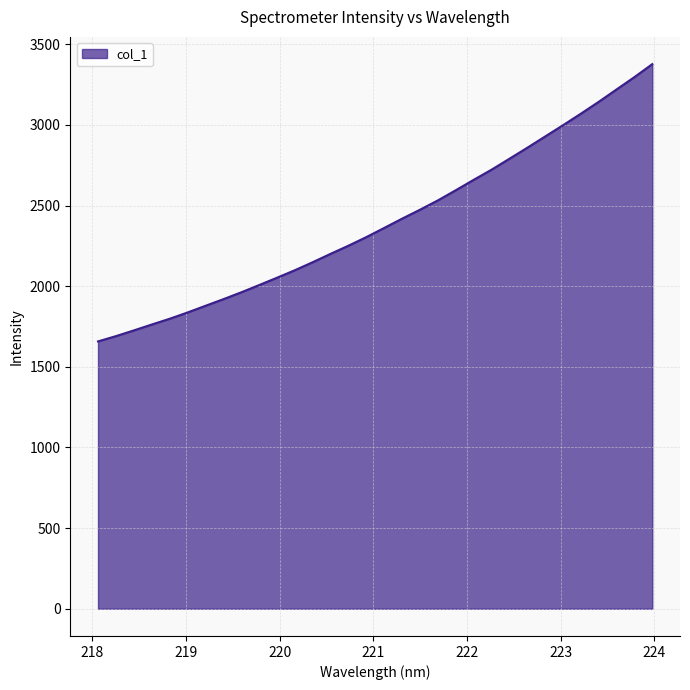

What is the difference between the maximum and minimum values?

1719.3